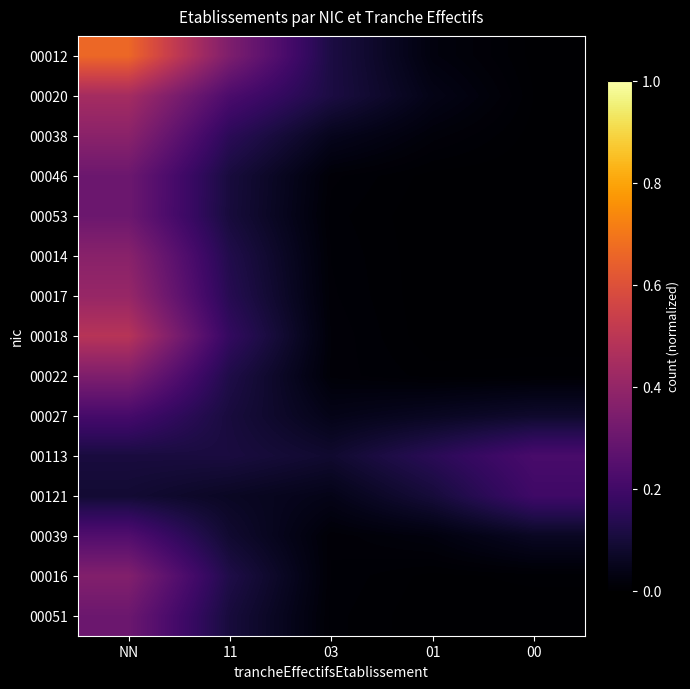

Rank the series by their maximum value, from lowest to highest.

00121, 00027, 00113, 00039, 00051, 00053, 00046, 00022, 00016, 00014, 00038, 00017, 00020, 00018, 00012